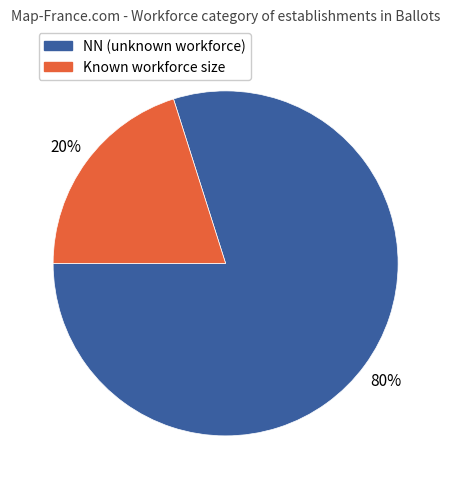

How many slices are in this pie chart?

2